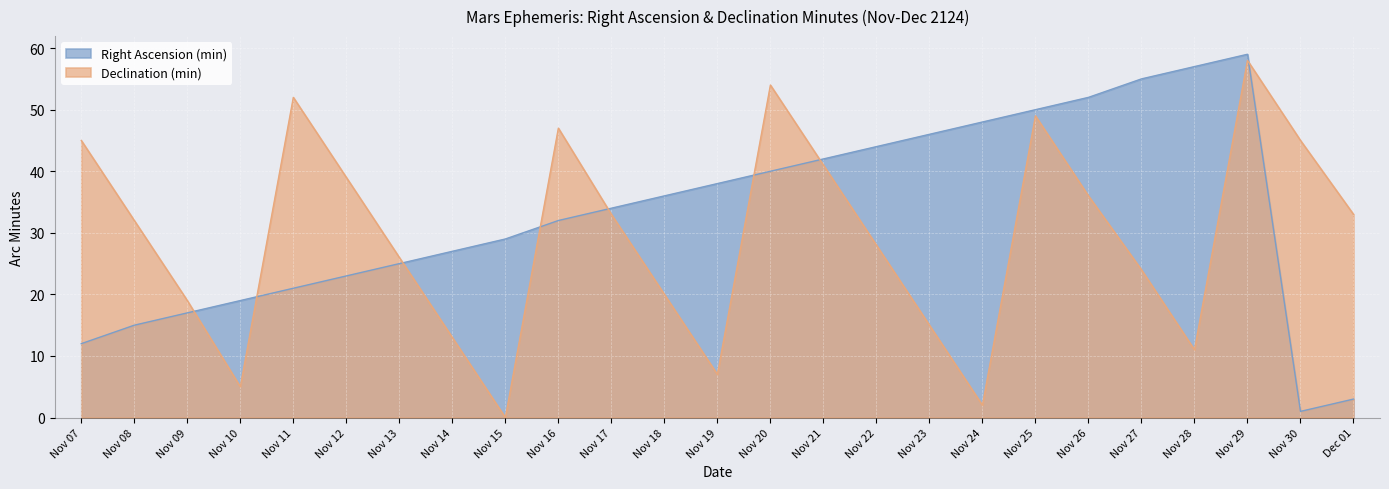

True or false: Declination (min) has a value of 0 at Nov 15.

True